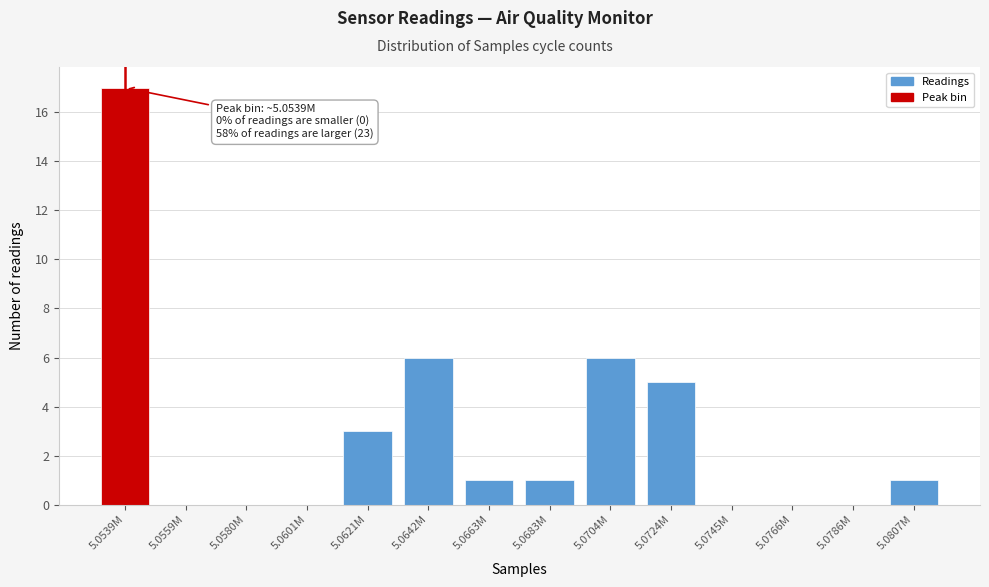

Reading left to right, list all the values displayed in this chart.

5.0539M=17	5.0559M=0	5.0580M=0	5.0601M=0	5.0621M=3	5.0642M=6	5.0663M=1	5.0683M=1	5.0704M=6	5.0724M=5	5.0745M=0	5.0766M=0	5.0786M=0	5.0807M=1